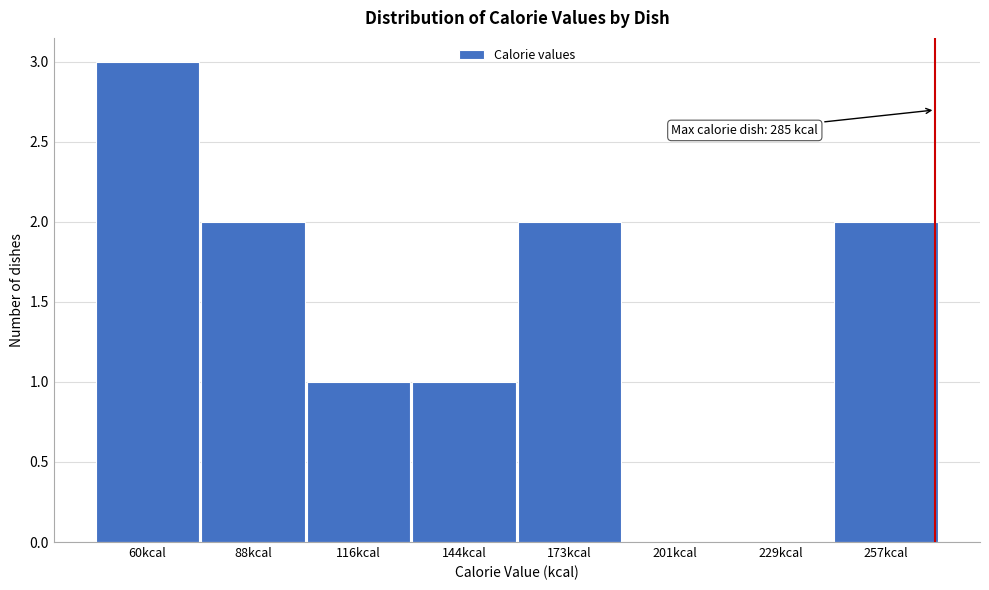

Reading left to right, list all the values displayed in this chart.

60kcal=3	88kcal=2	116kcal=1	144kcal=1	173kcal=2	201kcal=0	229kcal=0	257kcal=2